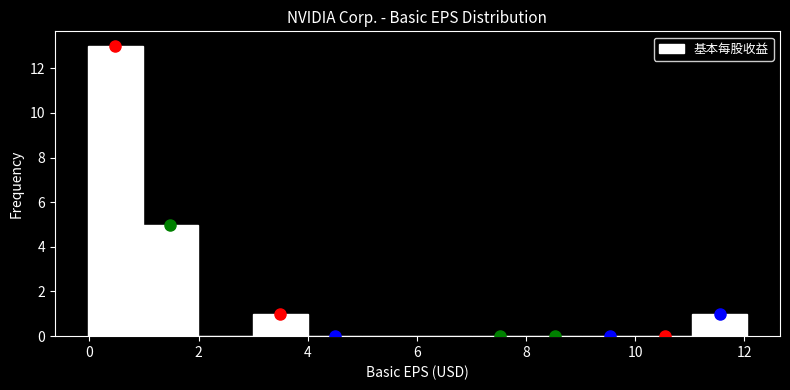

What is the height of the bar covering 3 to 4 on the x-axis? Neither the bar edges nor the heights are printed on the chart, so give them approximately, as read against the axes.

1